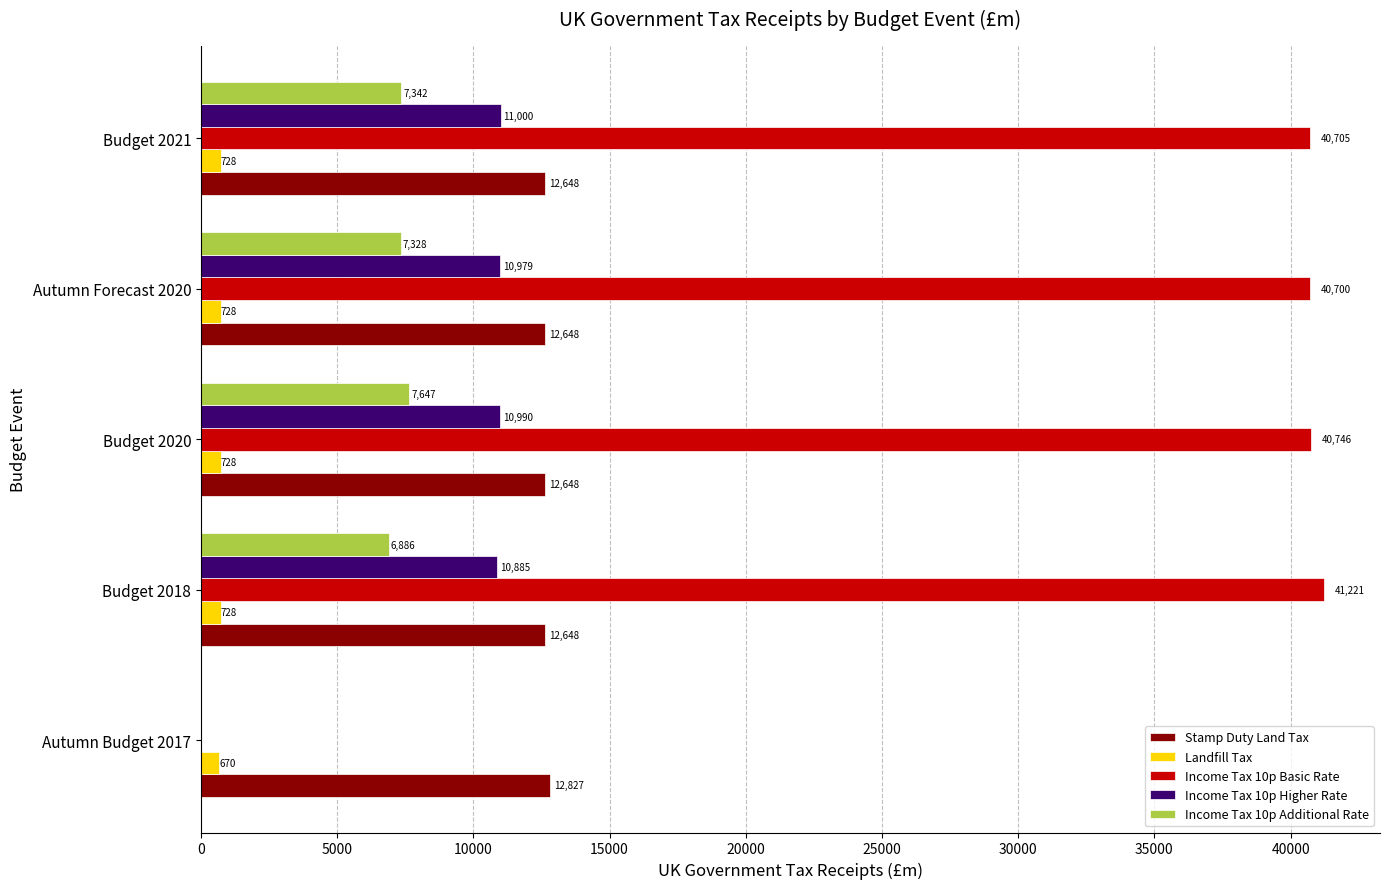

What is the maximum value shown in the chart?

41221.3